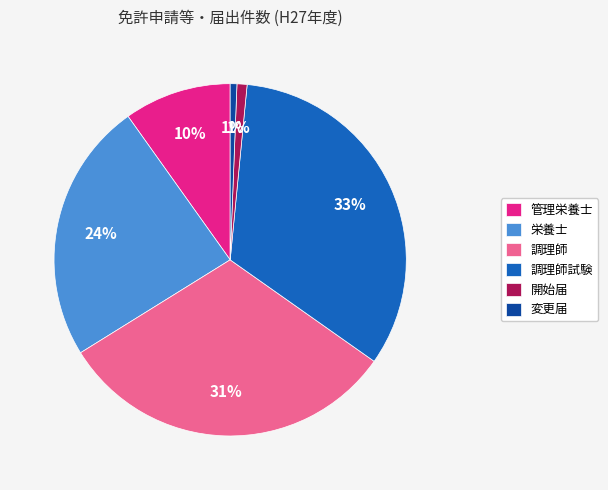

To the nearest percent, what percentage of the pie is 開始届?

1%